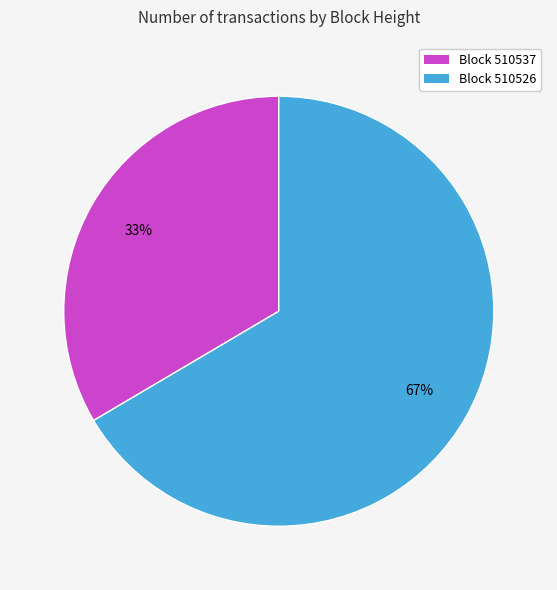

Rank the categories by value from lowest to highest.

Block 510537, Block 510526